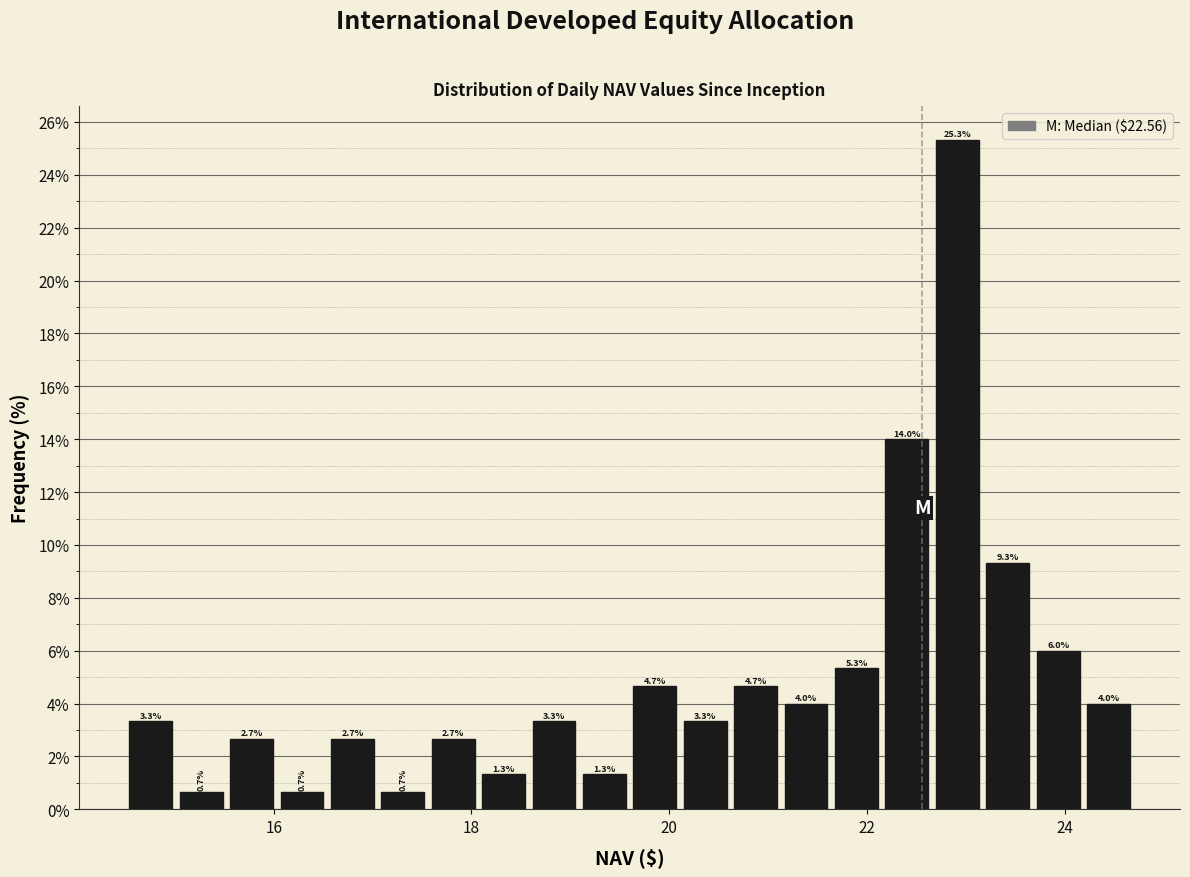

Around what value on the x-axis is the tallest bar? Give the approximate position of its centre, as read against the axis.

23.0